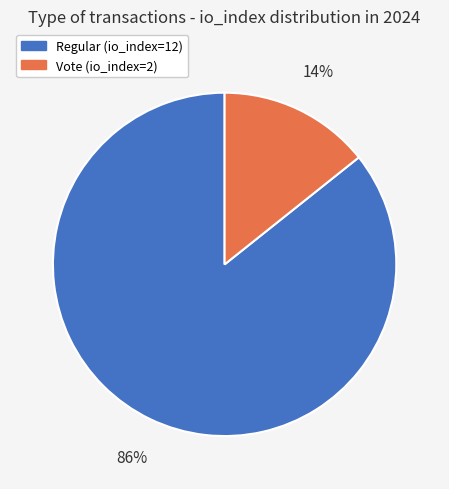

Which category has the smallest portion of the pie?

Vote (io_index=2)